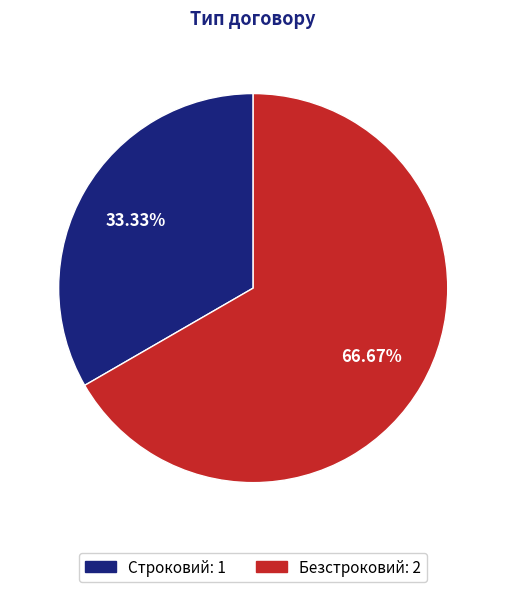

How many slices are in this pie chart?

2